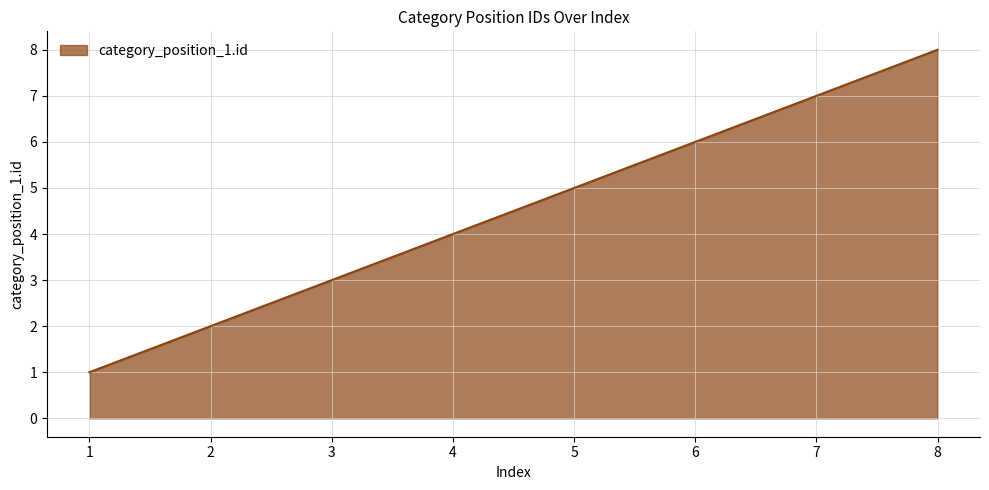

What is the change in value from 6 to 7?

+1